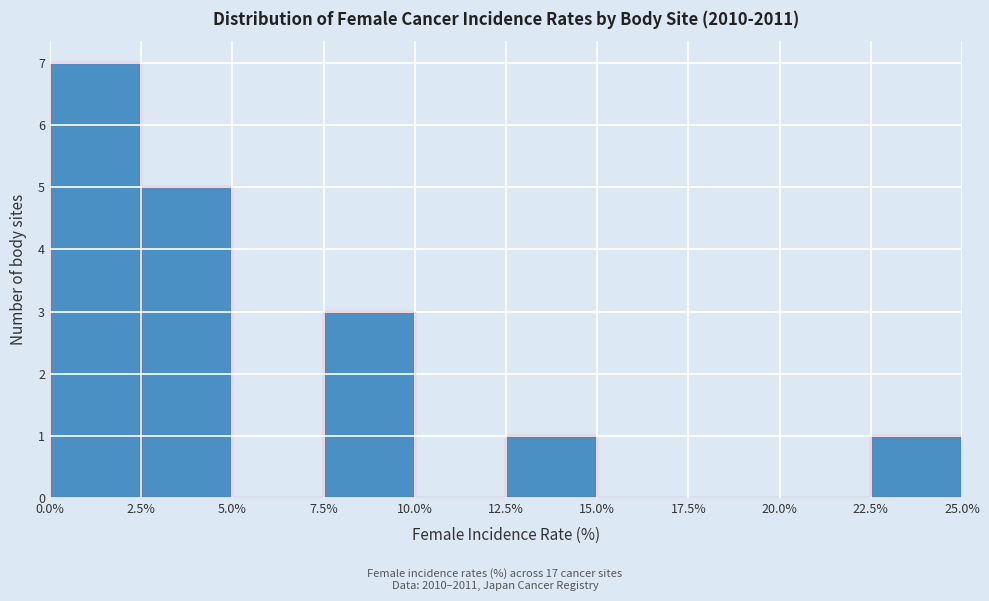

Reading left to right, transcribe this chart: for each bar, give the range it covers on the x-axis and its height. The values are not printed on the chart, so give them approximately, as read against the axis.

0.0% to 2.5%: 7
2.5% to 5.0%: 5
5.0% to 7.5%: 0
7.5% to 10.0%: 3
10.0% to 12.5%: 0
12.5% to 15.0%: 1
15.0% to 17.5%: 0
17.5% to 20.0%: 0
20.0% to 22.5%: 0
22.5% to 25.0%: 1